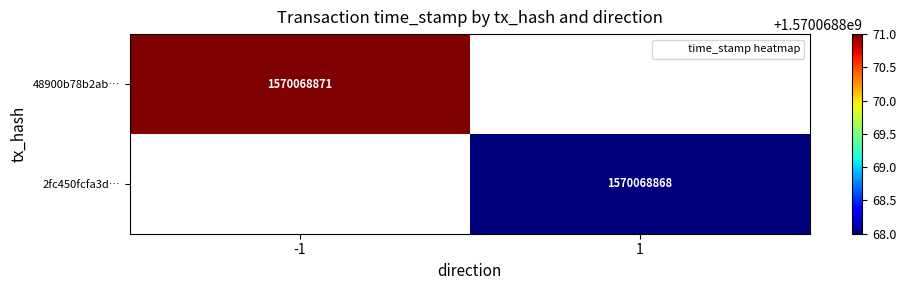

What is the maximum value for 48900b78b2ab1c544c6c83f42bc07876f67ba81?

1570068871